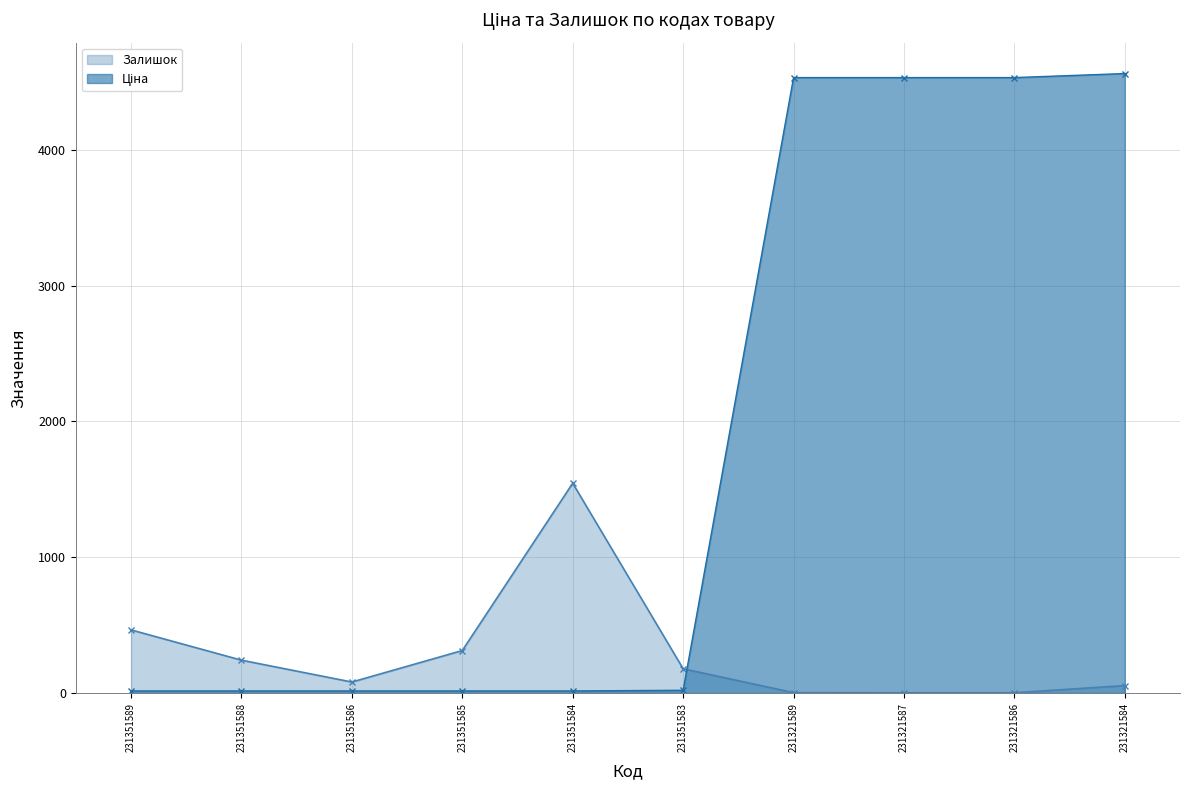

True or false: Залишок has more than 1 interior local peaks.

False